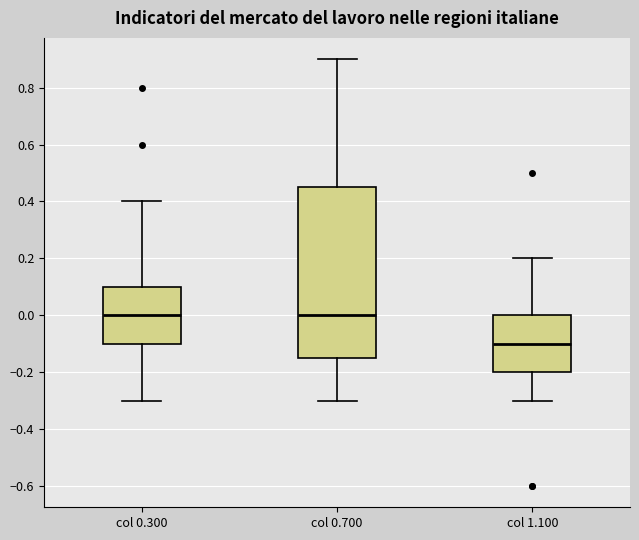

Which box's median line is the lowest?

col 1.100